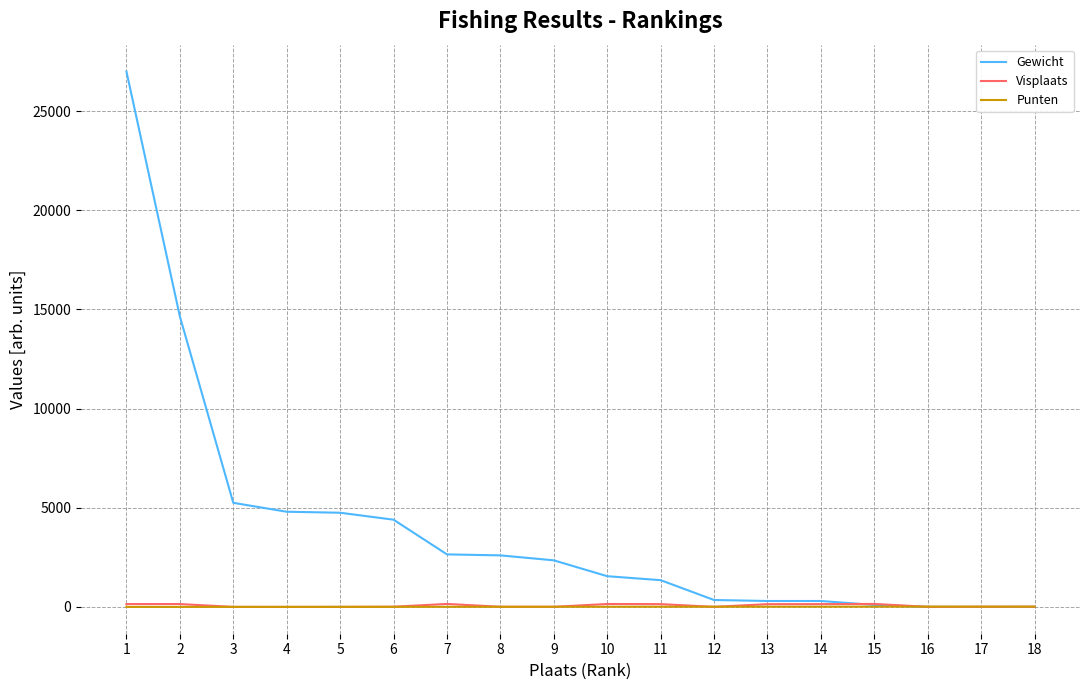

Which series has the largest total across all categories?

Gewicht